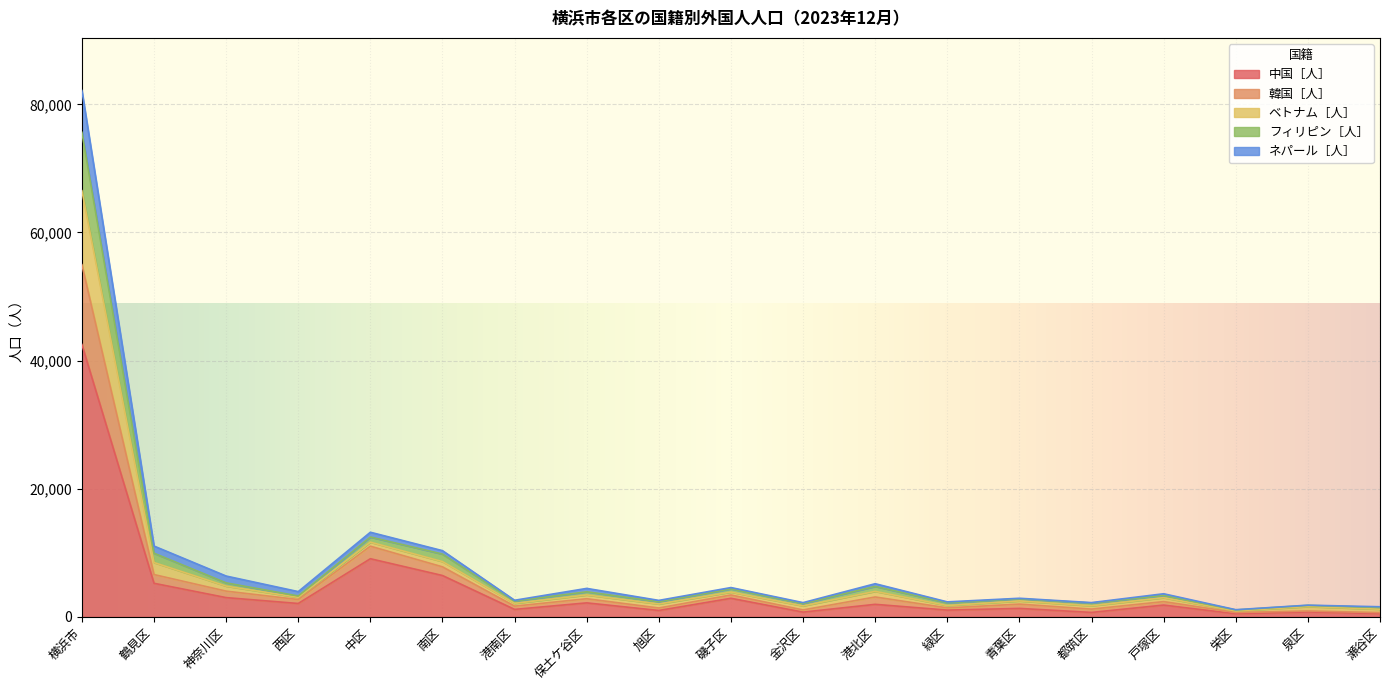

What is the total value across all series at 横浜市?

82154